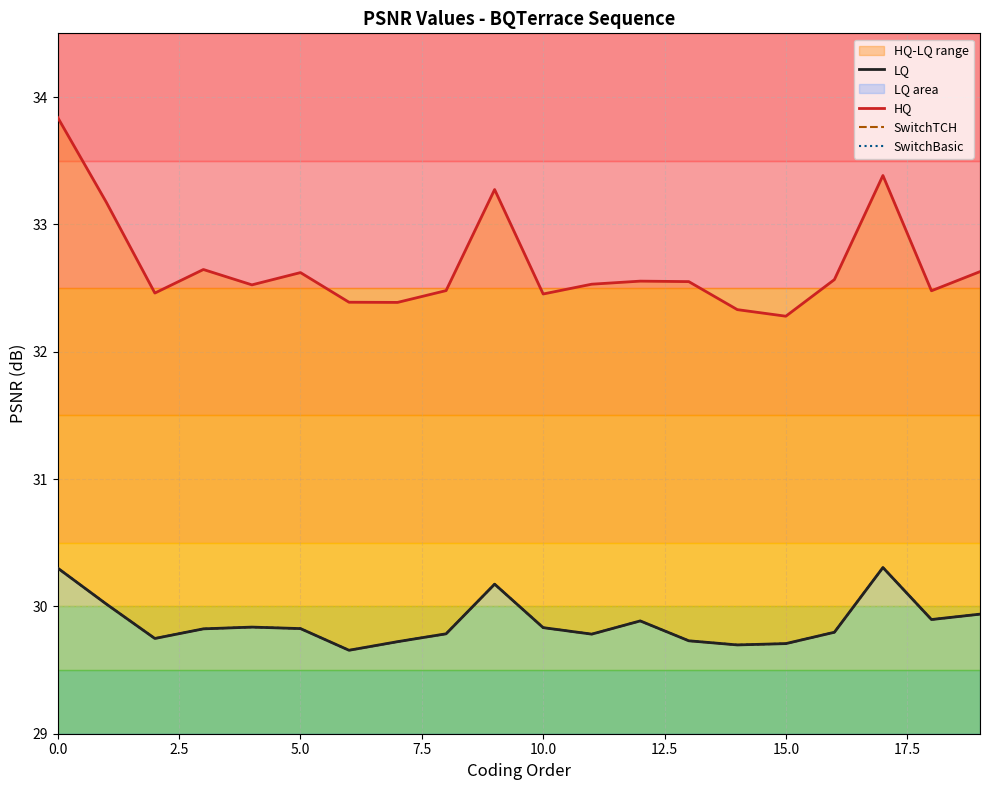

True or false: HQ and SwitchTCH cross at least once.

False